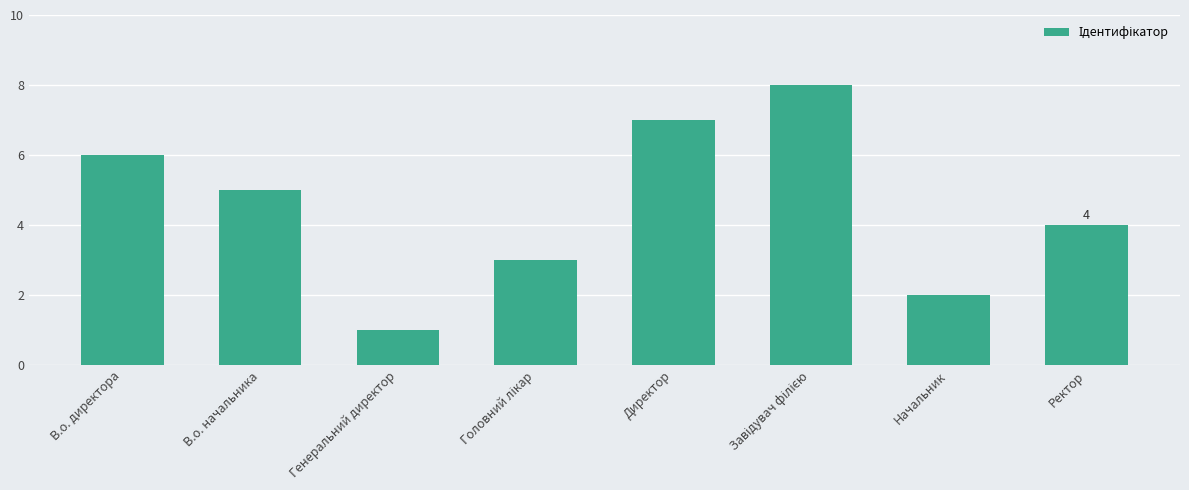

What value does the data have at Ректор?

4